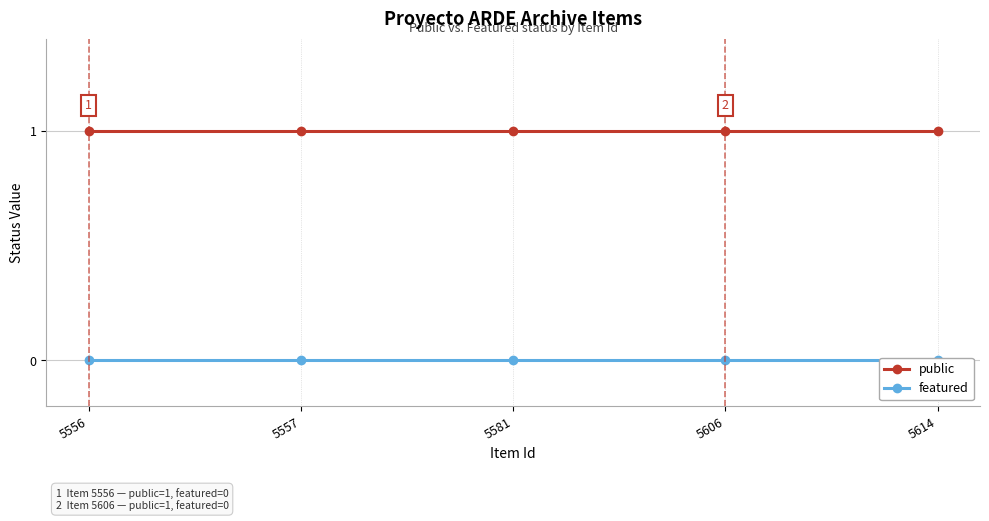

At which category is the sum across all series the highest?

5556